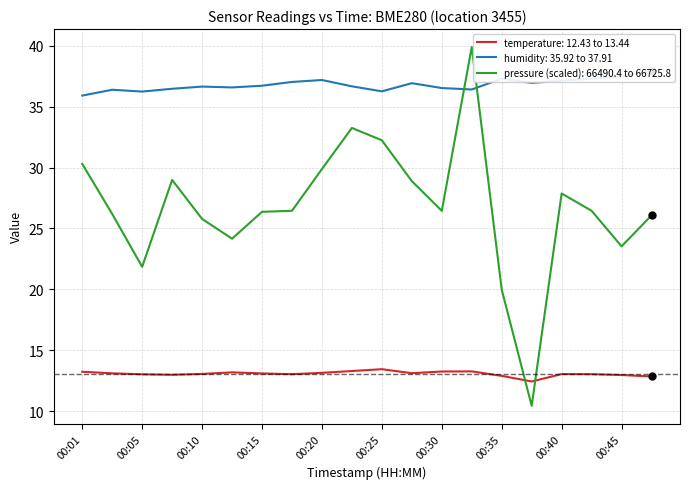

At which label is humidity closest to 36?

00:01